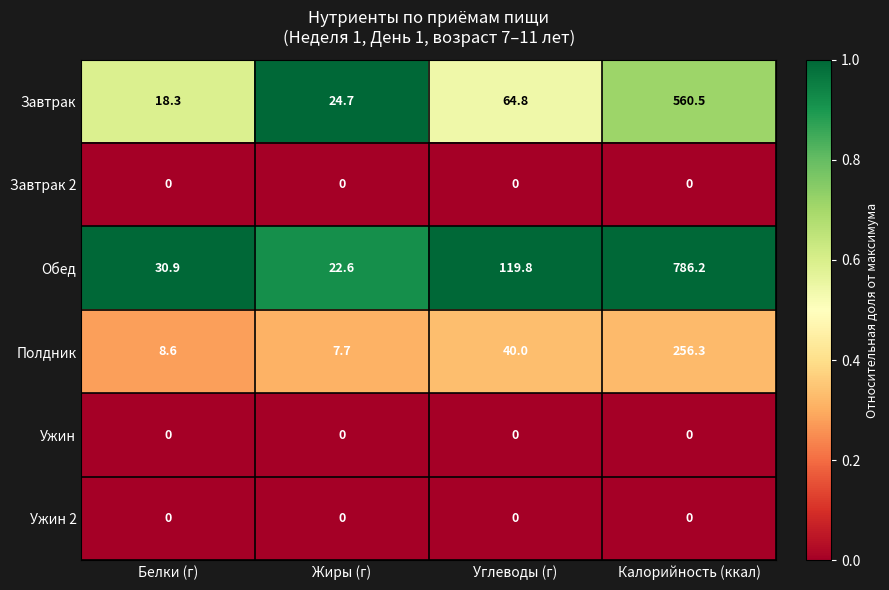

How many data points does each series have?

4